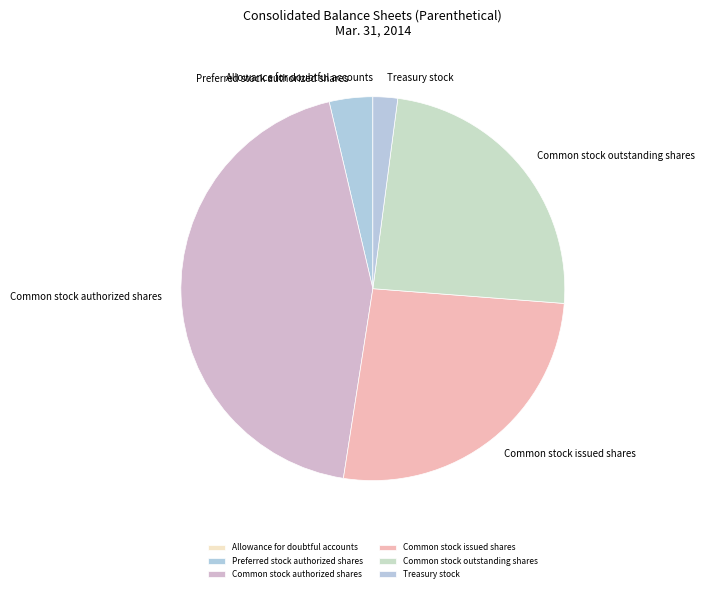

Is it true that Common stock issued shares is 26% of the pie?

True